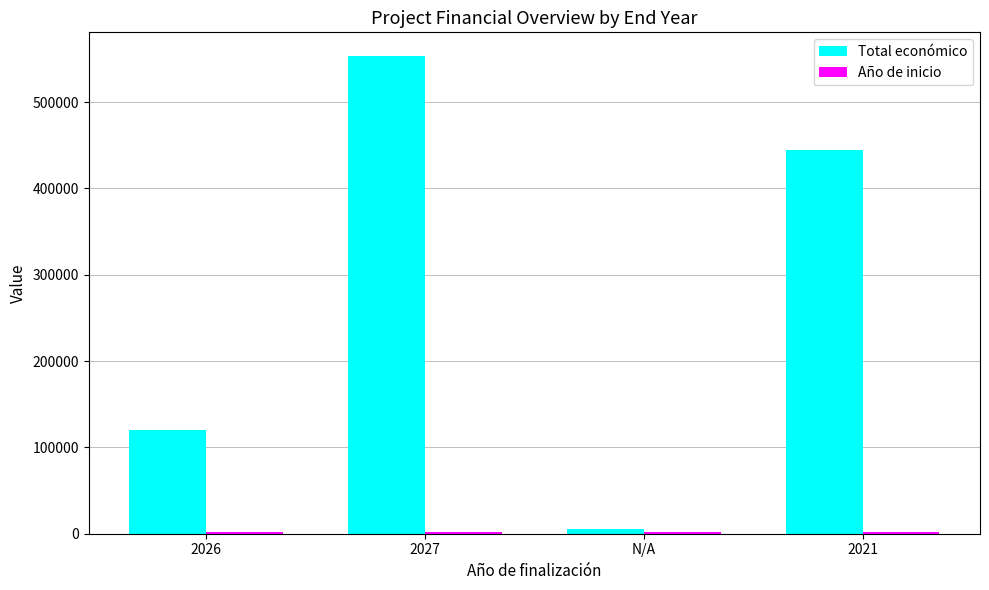

Rank the categories by Total económico value from highest to lowest.

2027, 2021, 2026, N/A